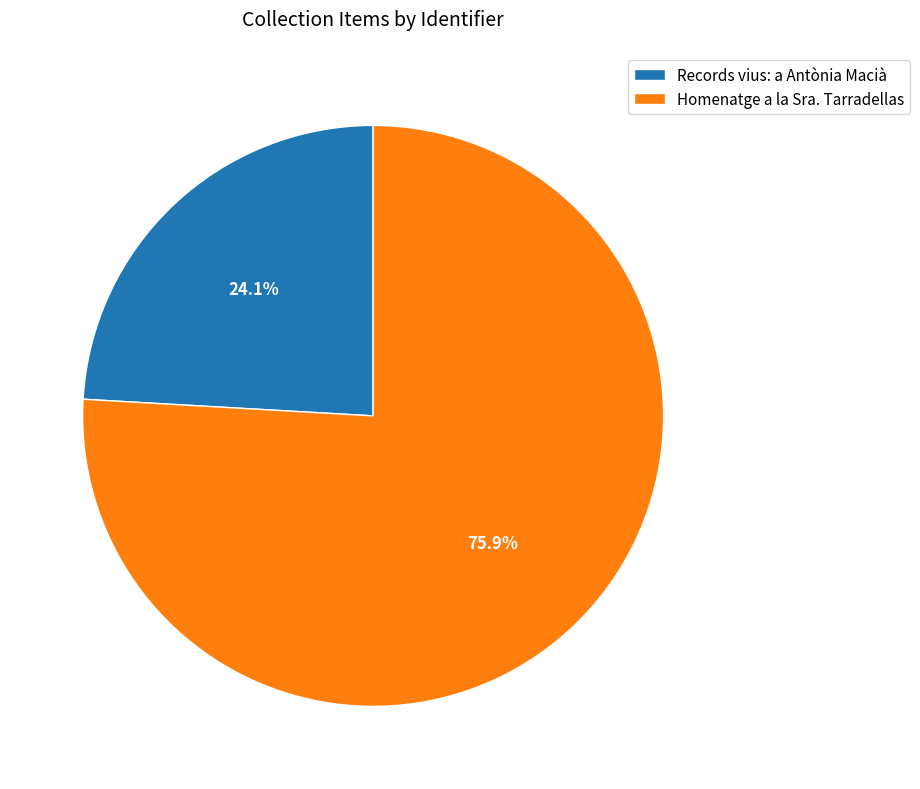

Approximately how many times larger is the value at Records vius: a Antònia Macià compared to Homenatge a la Sra. Tarradellas?

0.3